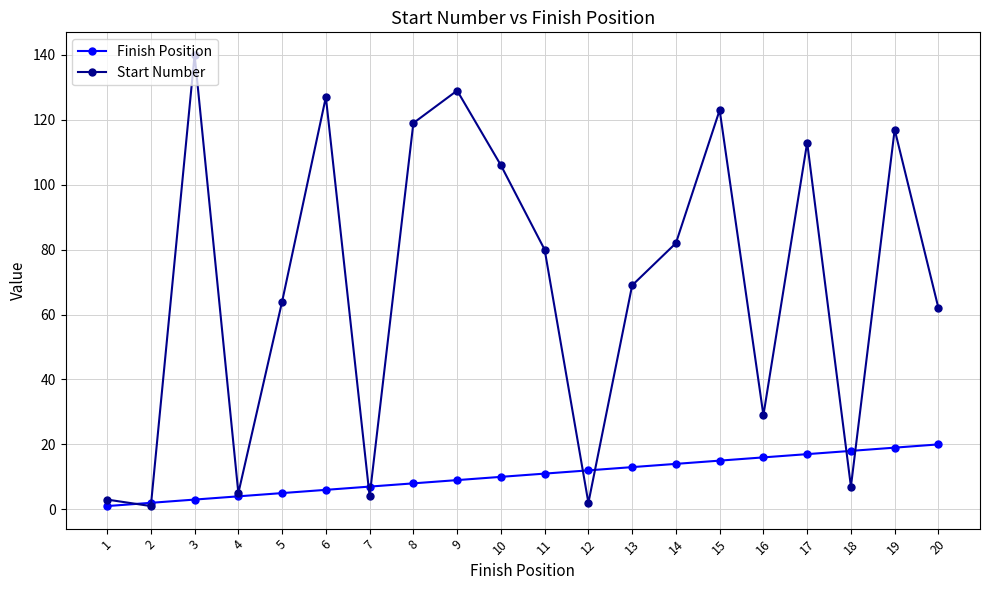

Which series ends up on top after the final intersection of Start Number and Finish Position?

Start Number